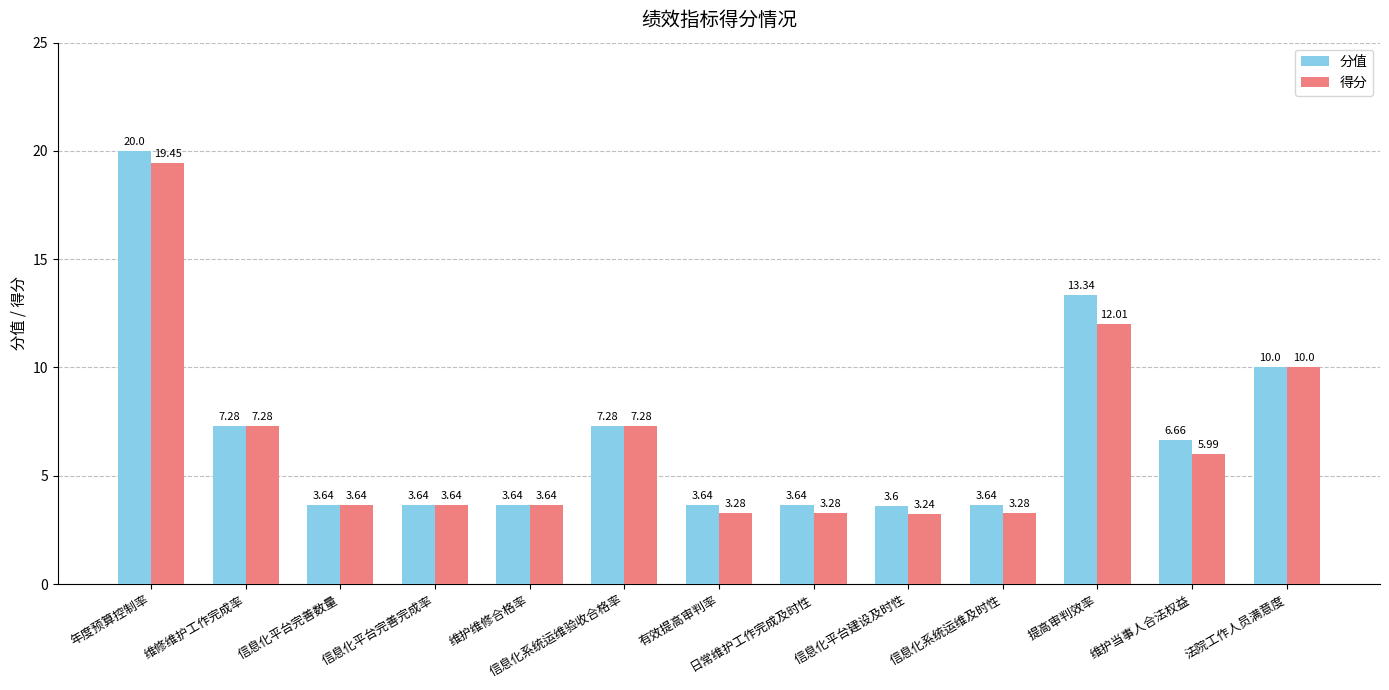

How many series are shown in this chart?

2